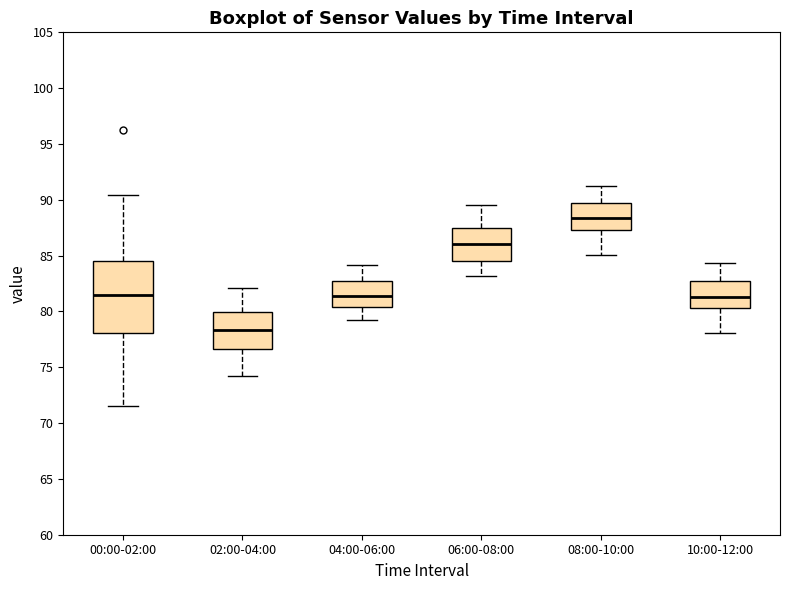

Where is the upper edge of the box for 06:00-08:00 on the y-axis? The values are not printed on the chart, so give them approximately, as read against the axis.

87.5